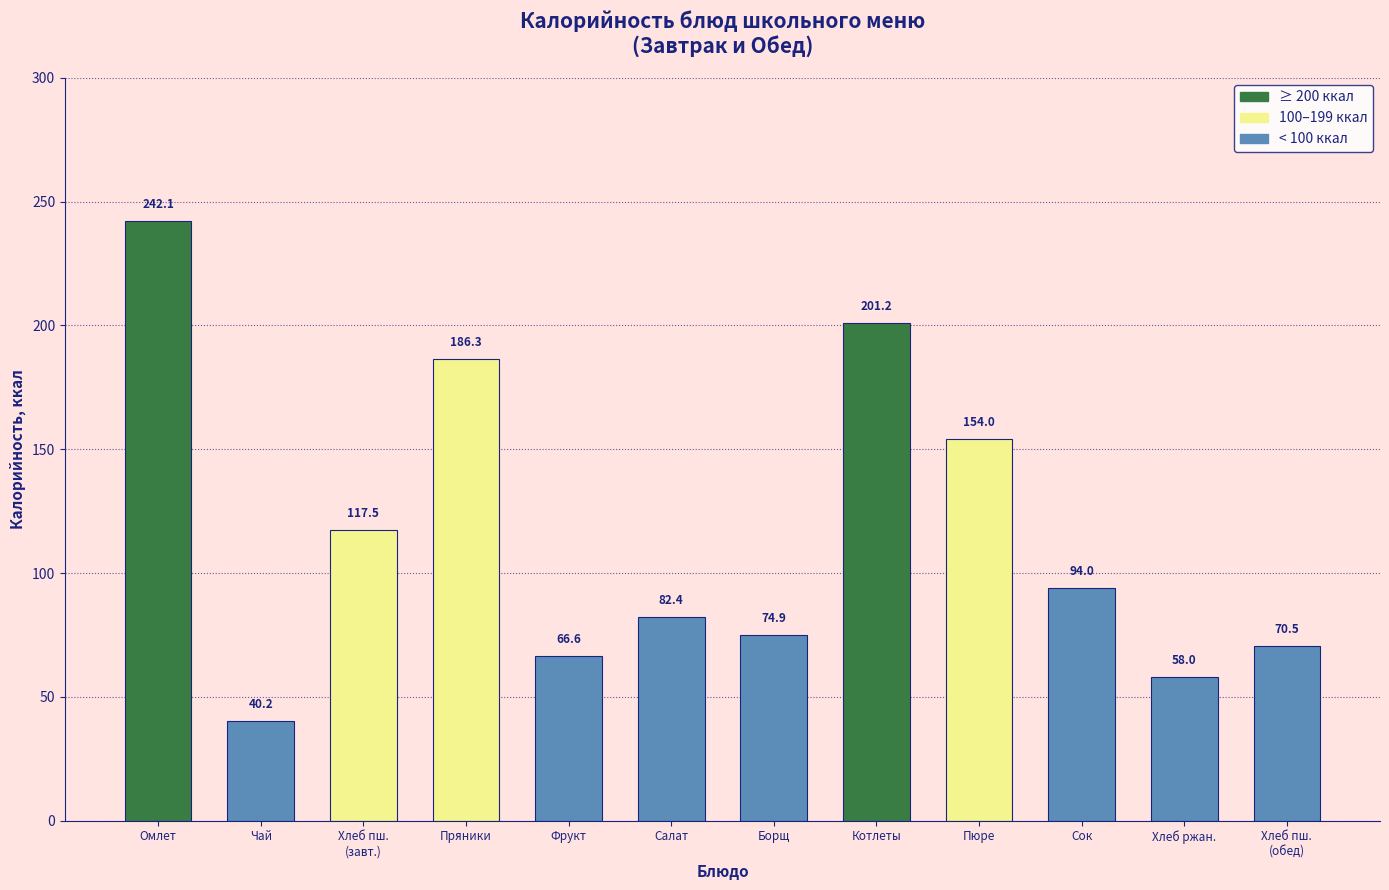

Rank the categories by value from lowest to highest.

Чай, Хлеб ржан., Фрукт, Хлеб пш.
(обед), Борщ, Салат, Сок, Хлеб пш.
(завт.), Пюре, Пряники, Котлеты, Омлет